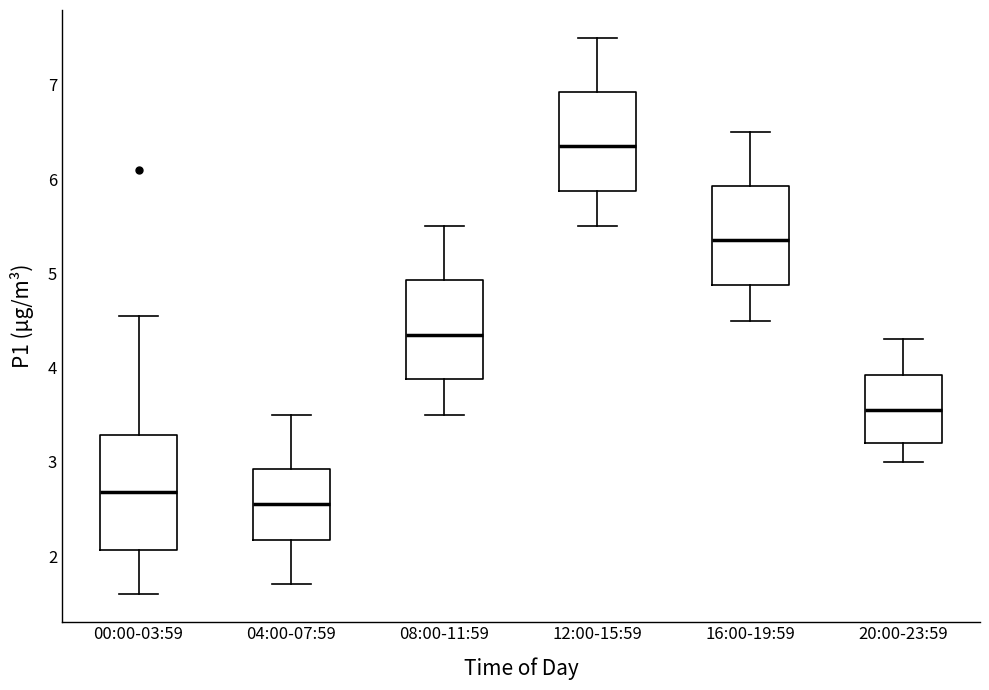

Reading left to right, read every box against the y-axis: the position of its median line, the range the box covers, and the ends of its whiskers. The values are not printed on the chart, so give them approximately, as read against the axis.

00:00-03:59: median 2.7, box 2.1 to 3.3, whiskers 1.6 to 4.6
04:00-07:59: median 2.6, box 2.2 to 2.9, whiskers 1.7 to 3.5
08:00-11:59: median 4.4, box 3.9 to 4.9, whiskers 3.5 to 5.5
12:00-15:59: median 6.4, box 5.9 to 6.9, whiskers 5.5 to 7.5
16:00-19:59: median 5.4, box 4.9 to 5.9, whiskers 4.5 to 6.5
20:00-23:59: median 3.6, box 3.2 to 3.9, whiskers 3.0 to 4.3